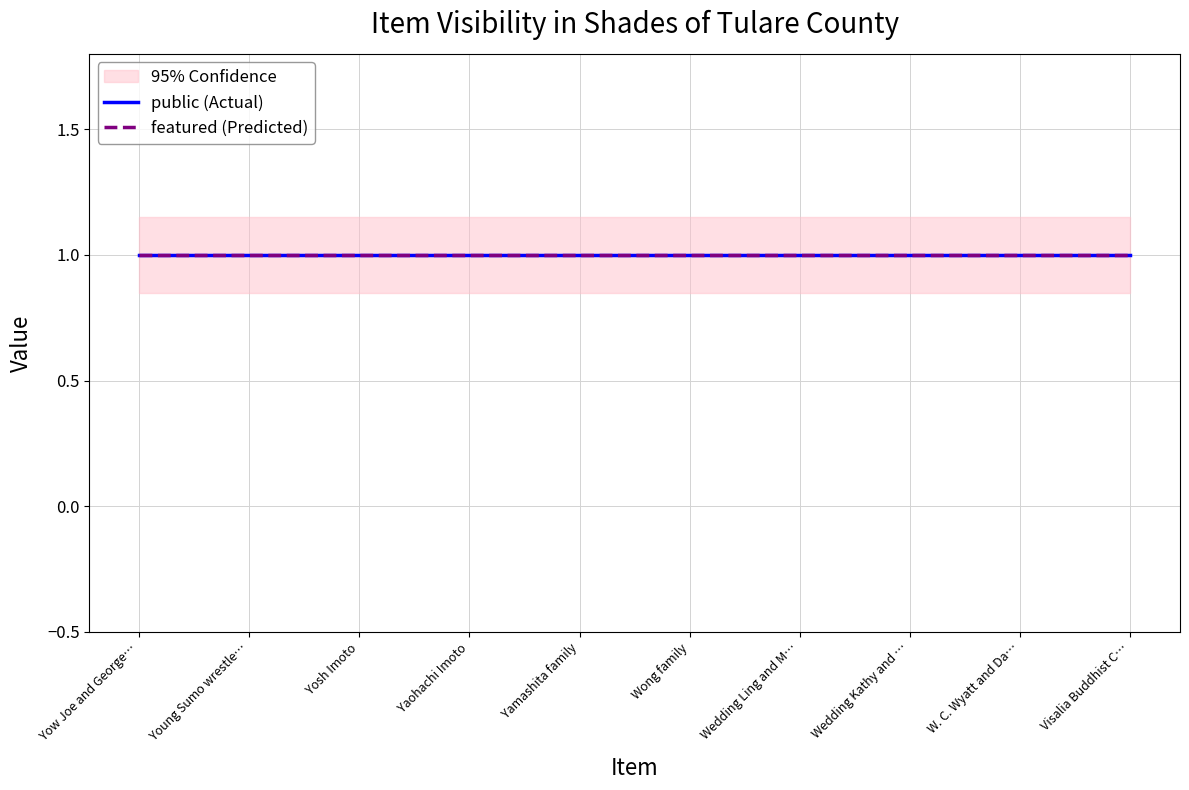

What is the sum of all public values?

10